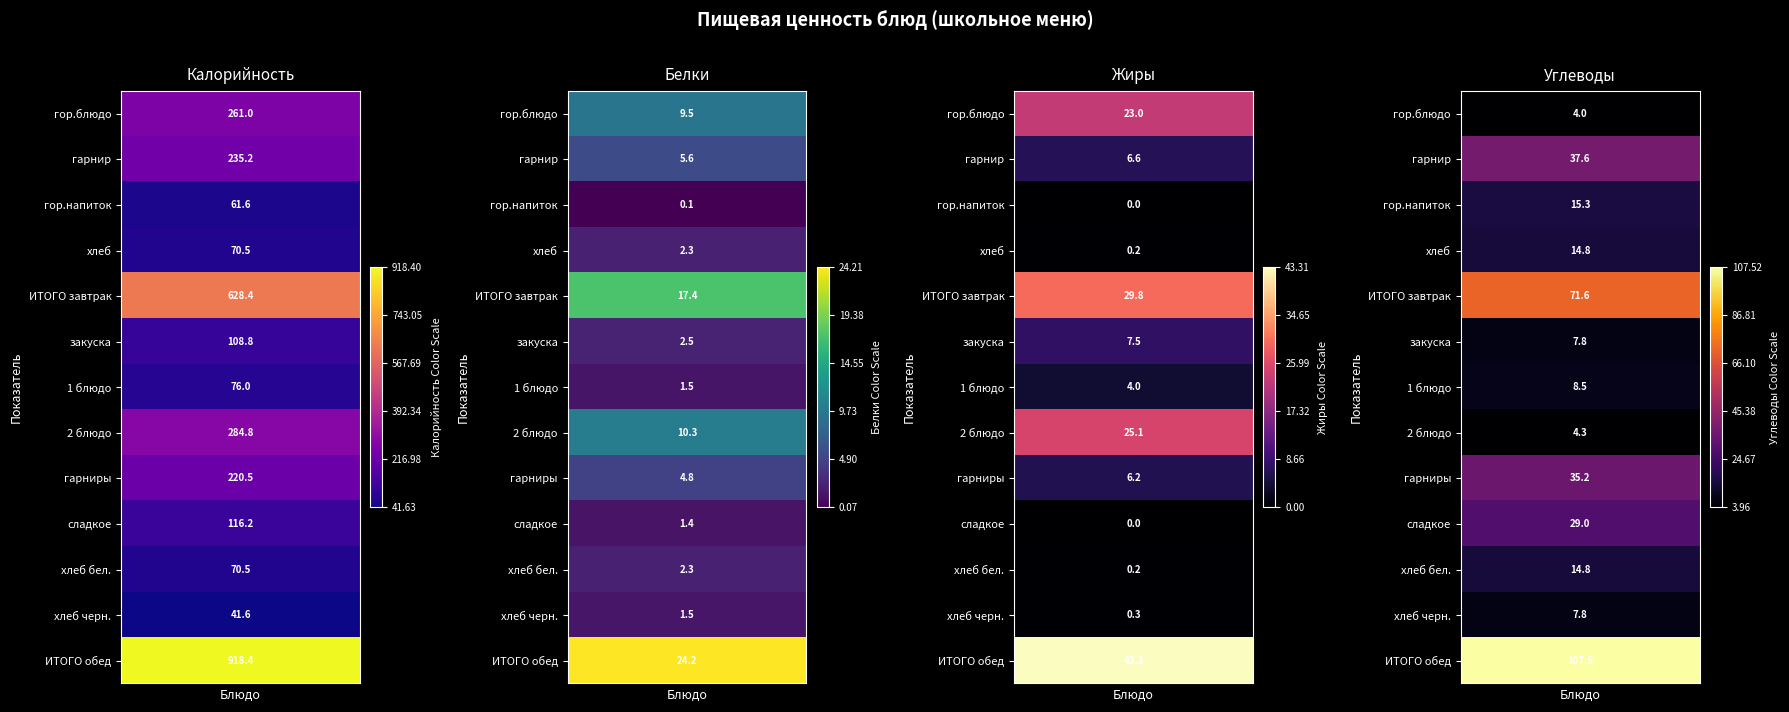

Reading left to right, extract all data points from this chart.

гор.блюдо: гор.блюдо=261.0	гарнир=9.5	гор.напиток=23.0	хлеб=4.0
гарнир: гор.блюдо=235.2	гарнир=5.6	гор.напиток=6.6	хлеб=37.6
гор.напиток: гор.блюдо=61.6	гарнир=0.1	гор.напиток=0.0	хлеб=15.3
хлеб: гор.блюдо=70.5	гарнир=2.3	гор.напиток=0.2	хлеб=14.8
ИТОГО завтрак: гор.блюдо=628.4	гарнир=17.4	гор.напиток=29.8	хлеб=71.6
закуска: гор.блюдо=108.8	гарнир=2.5	гор.напиток=7.5	хлеб=7.8
1 блюдо: гор.блюдо=76.0	гарнир=1.5	гор.напиток=4.0	хлеб=8.5
2 блюдо: гор.блюдо=284.8	гарнир=10.3	гор.напиток=25.1	хлеб=4.3
гарниры: гор.блюдо=220.5	гарнир=4.8	гор.напиток=6.2	хлеб=35.2
сладкое: гор.блюдо=116.2	гарнир=1.4	гор.напиток=0.0	хлеб=29.0
хлеб бел.: гор.блюдо=70.5	гарнир=2.3	гор.напиток=0.2	хлеб=14.8
хлеб черн.: гор.блюдо=41.6	гарнир=1.5	гор.напиток=0.3	хлеб=7.8
ИТОГО обед: гор.блюдо=918.4	гарнир=24.2	гор.напиток=43.3	хлеб=107.5